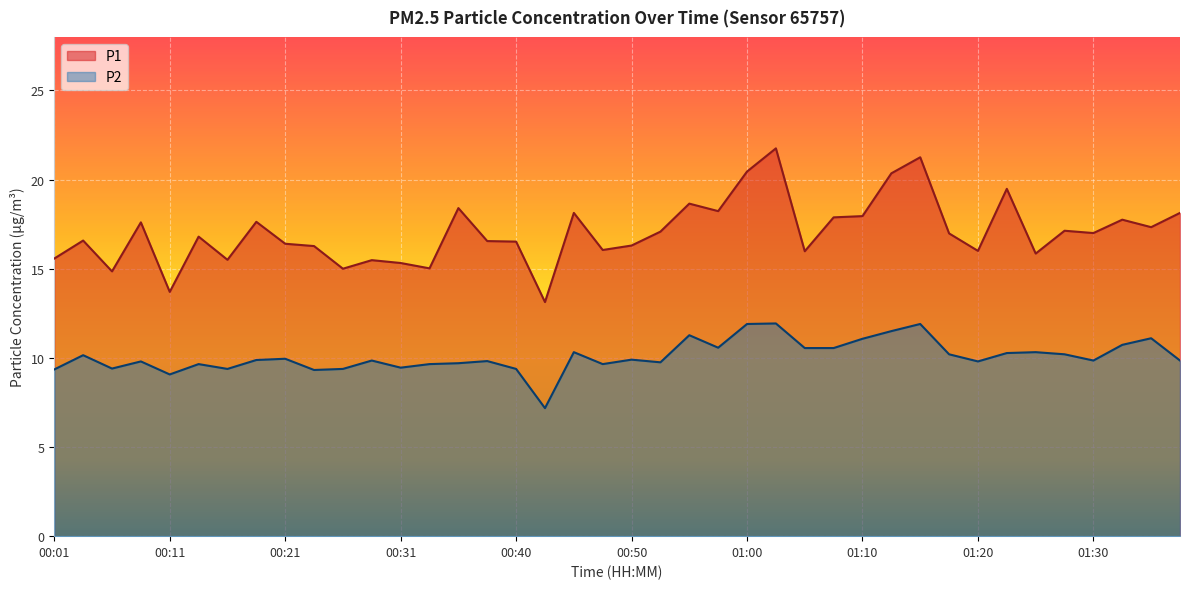

What position from the right is 00:53?

19